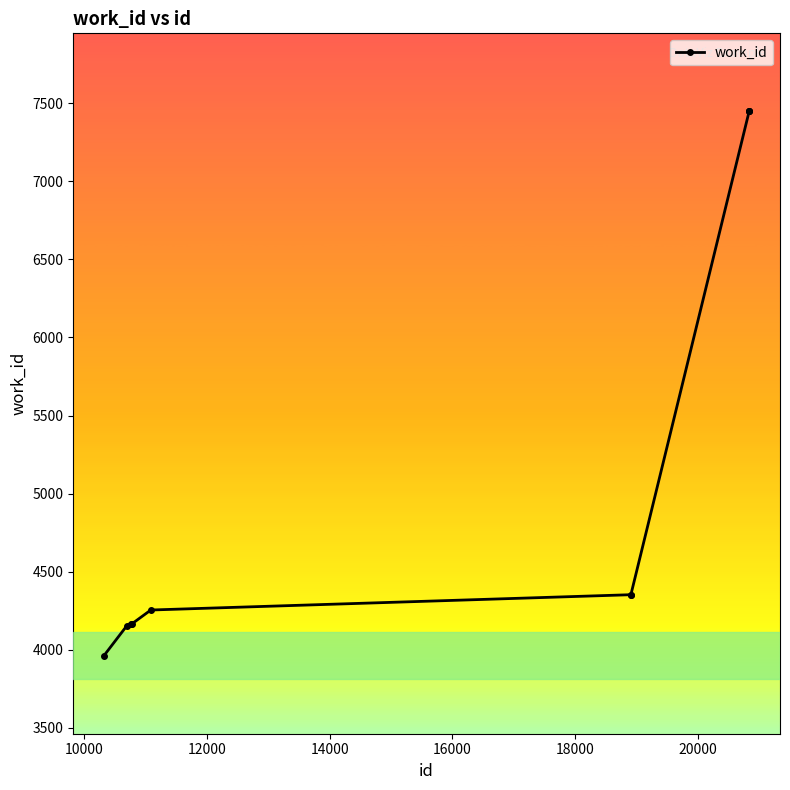

What is the value of the 5th point from the left?

4255